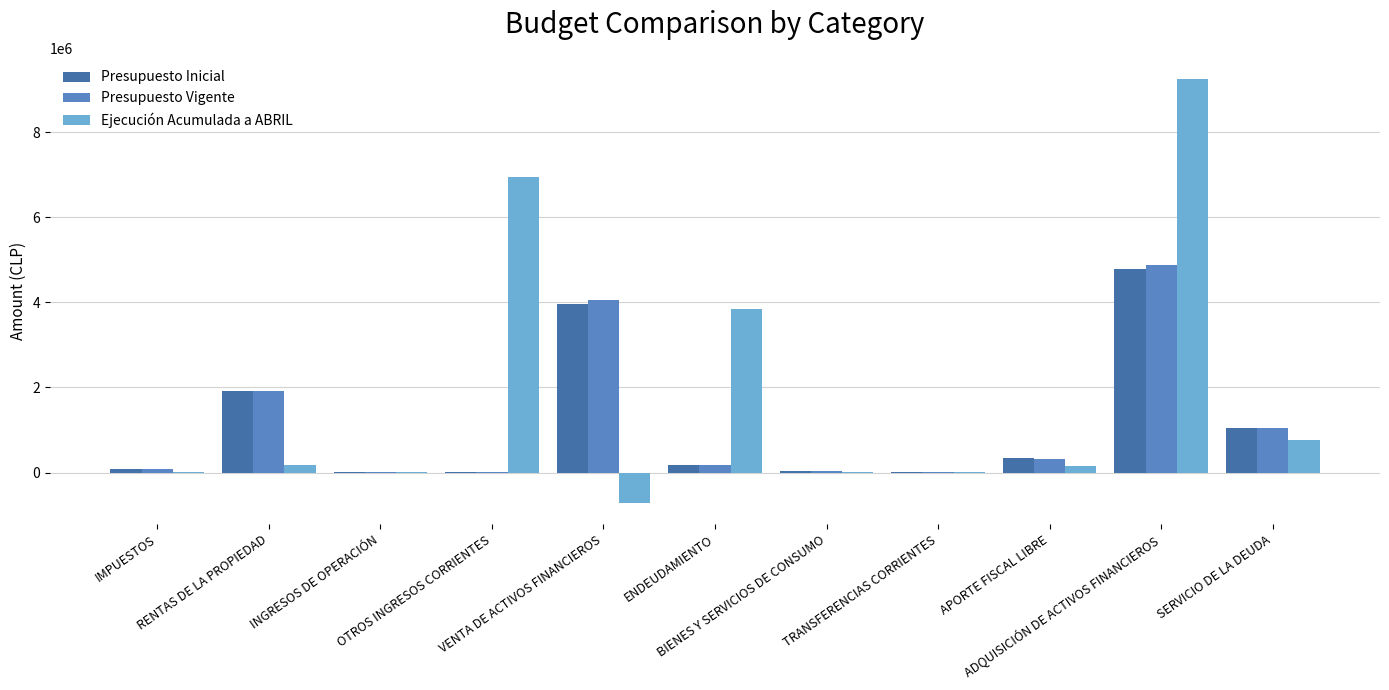

What is the maximum value for Presupuesto Inicial?

4773813